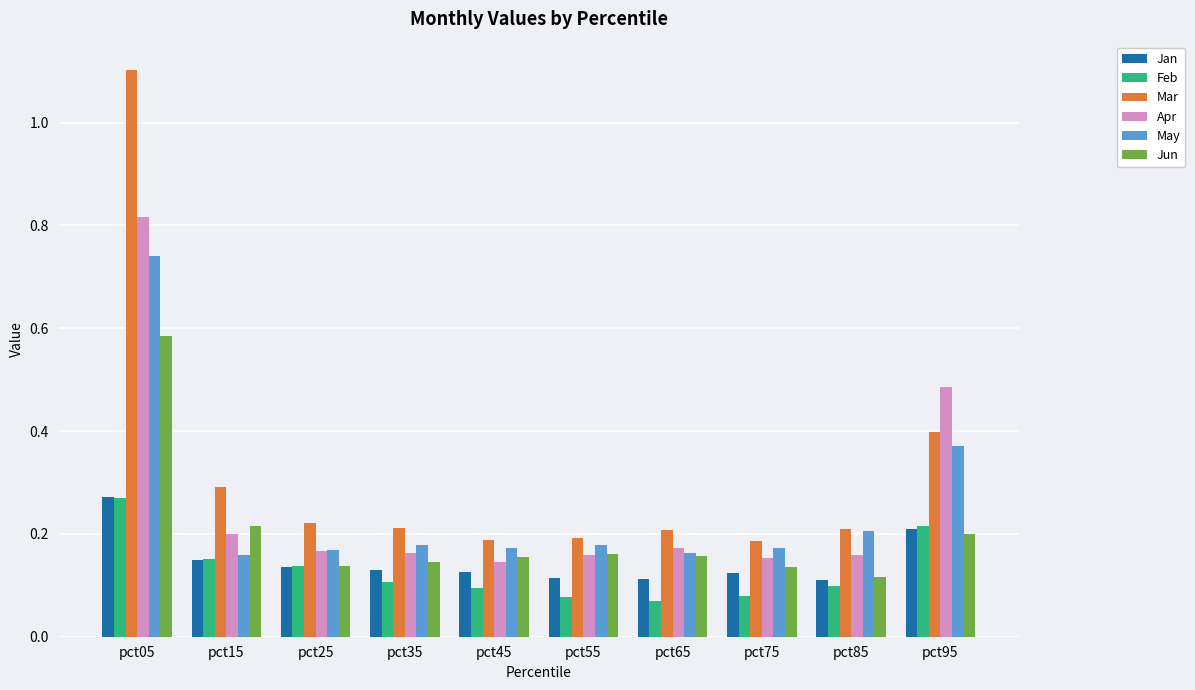

What is the total value across all series at pct65?

0.9